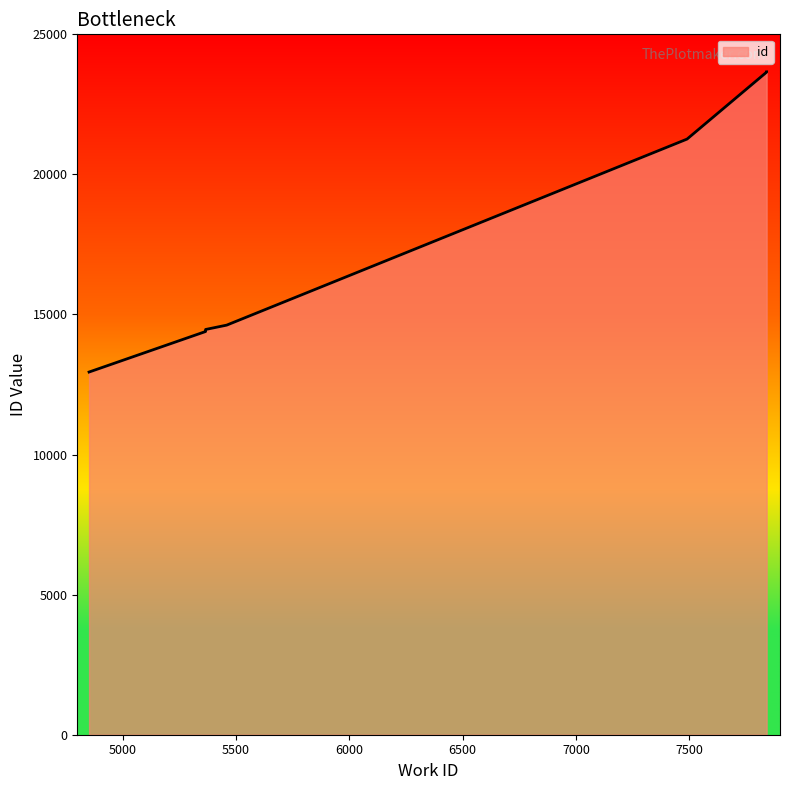

Rank the categories by value from highest to lowest.

7841, 7841, 7490, 5459, 5366, 5366, 5366, 4852